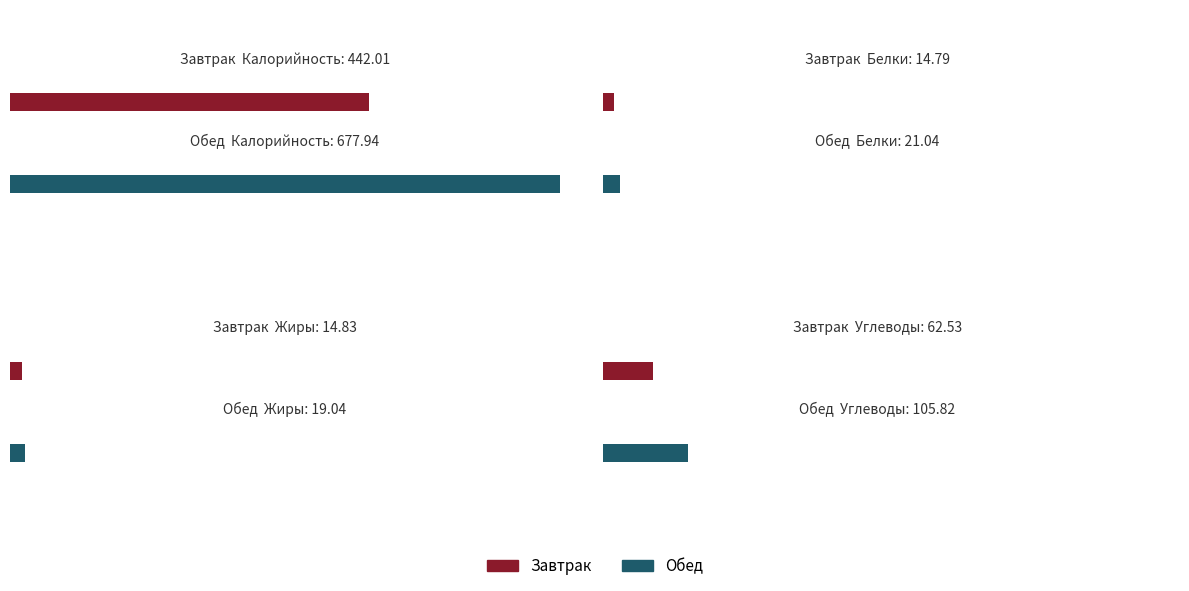

Reading right to left, extract all data points from this chart.

Калорийность: Обед=677.9	Завтрак=442.0
Белки: Обед=21.0	Завтрак=14.8
Жиры: Обед=19.0	Завтрак=14.8
Углеводы: Обед=105.8	Завтрак=62.5